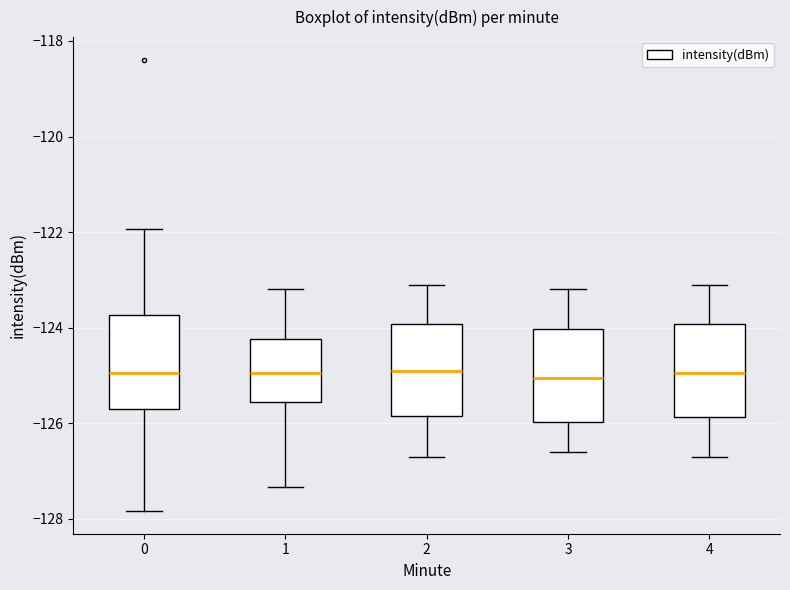

Reading left to right, transcribe this box plot: for each box, give where its median line is, the range the box spans, and where its two whiskers end, as read against the y-axis. The values are not printed on the chart, so give them approximately, as read against the axis.

0: median -125.0, box -125.8 to -123.8, whiskers -127.8 to -122.0
1: median -125.0, box -125.6 to -124.2, whiskers -127.4 to -123.2
2: median -124.8, box -125.8 to -124.0, whiskers -126.6 to -123.0
3: median -125.0, box -126.0 to -124.0, whiskers -126.6 to -123.2
4: median -125.0, box -125.8 to -124.0, whiskers -126.6 to -123.0